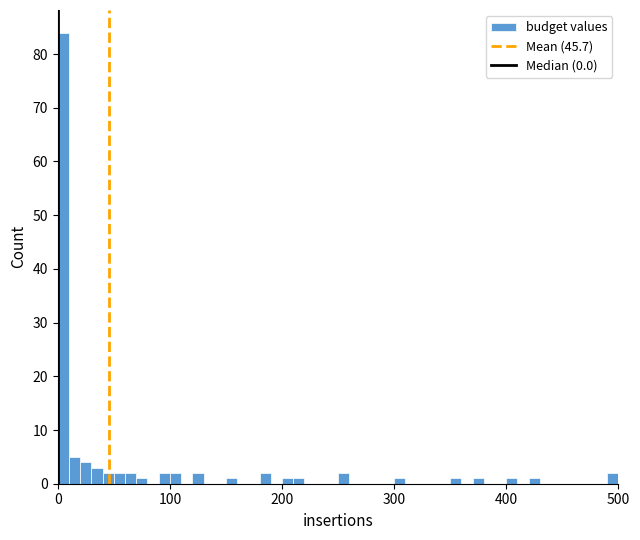

Read against the x-axis, roughly where is the centre of the tallest bar?

10